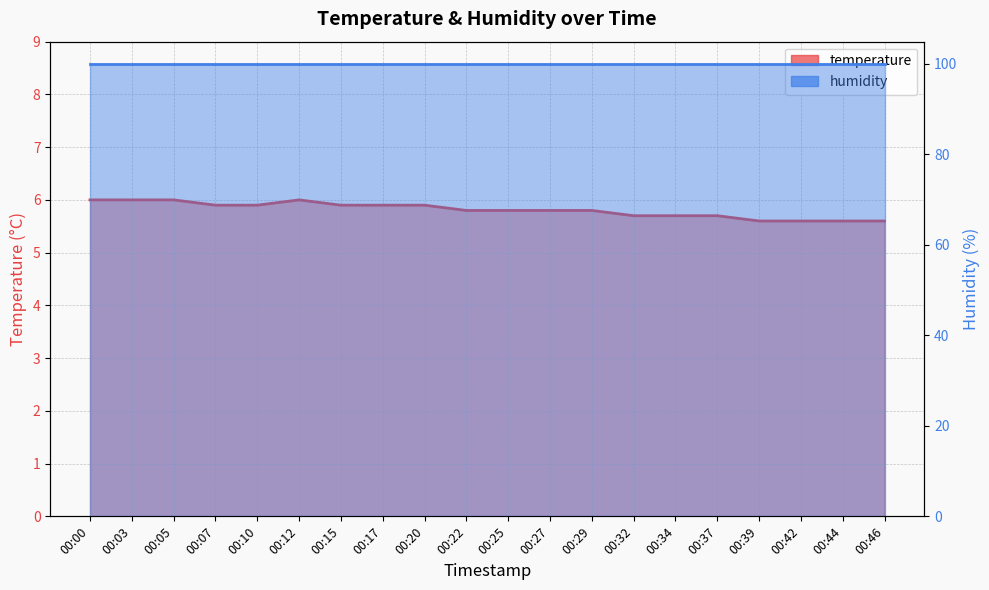

What is the average value?

5.8